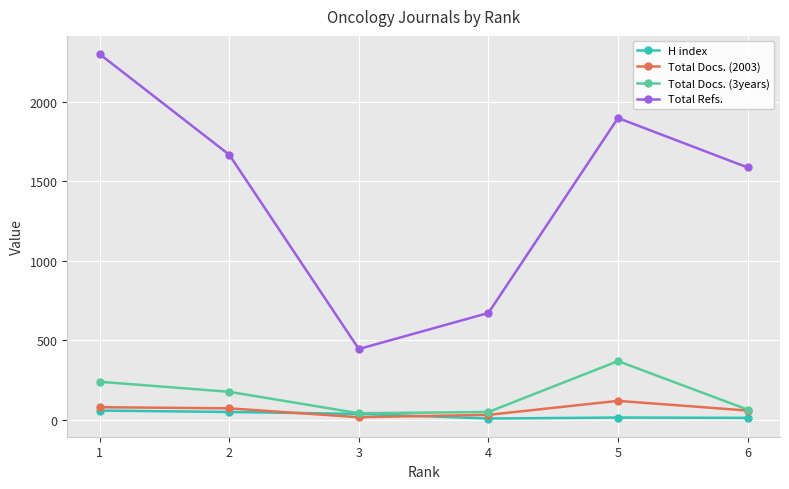

True or false: Total Docs. (3years) has more than 0 interior local peaks.

True